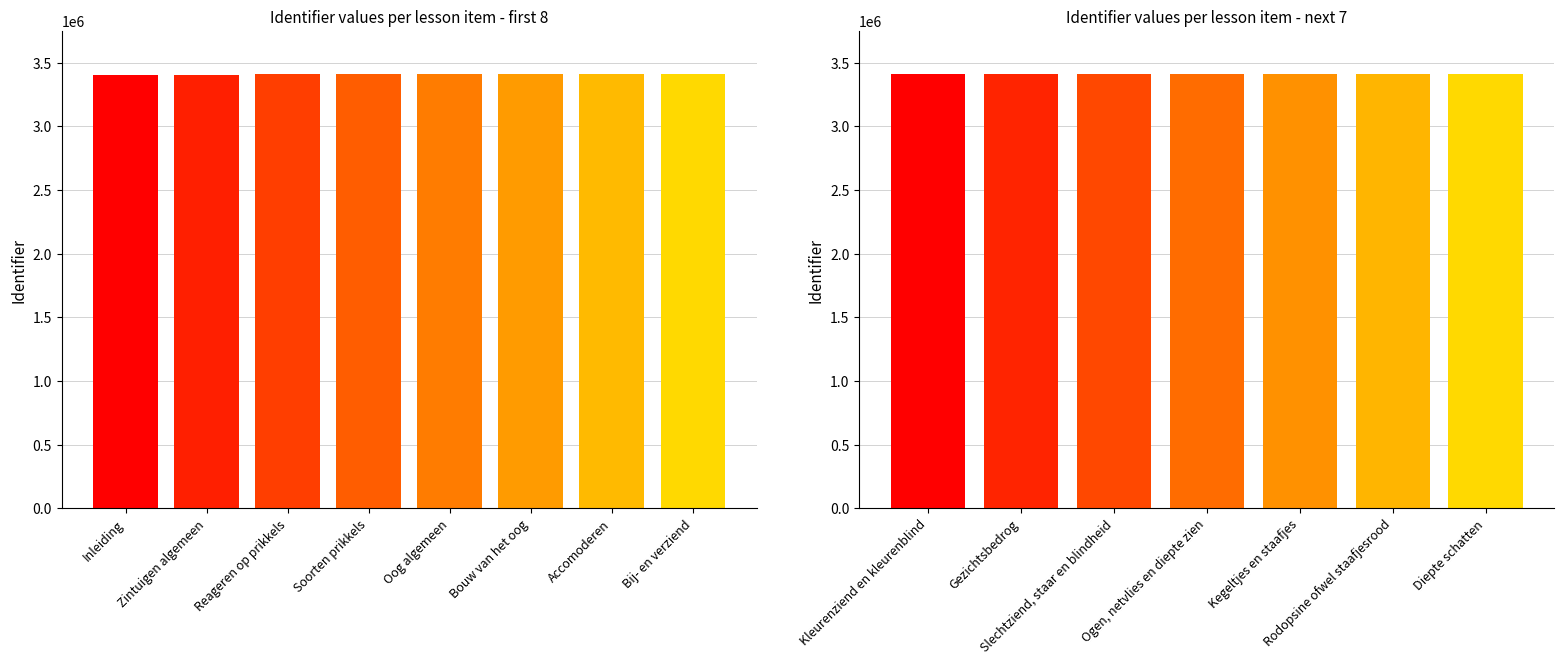

Between Slechtziend, staar en blindheid and Rodopsine ofwel staafjesrood, which is larger?

Rodopsine ofwel staafjesrood